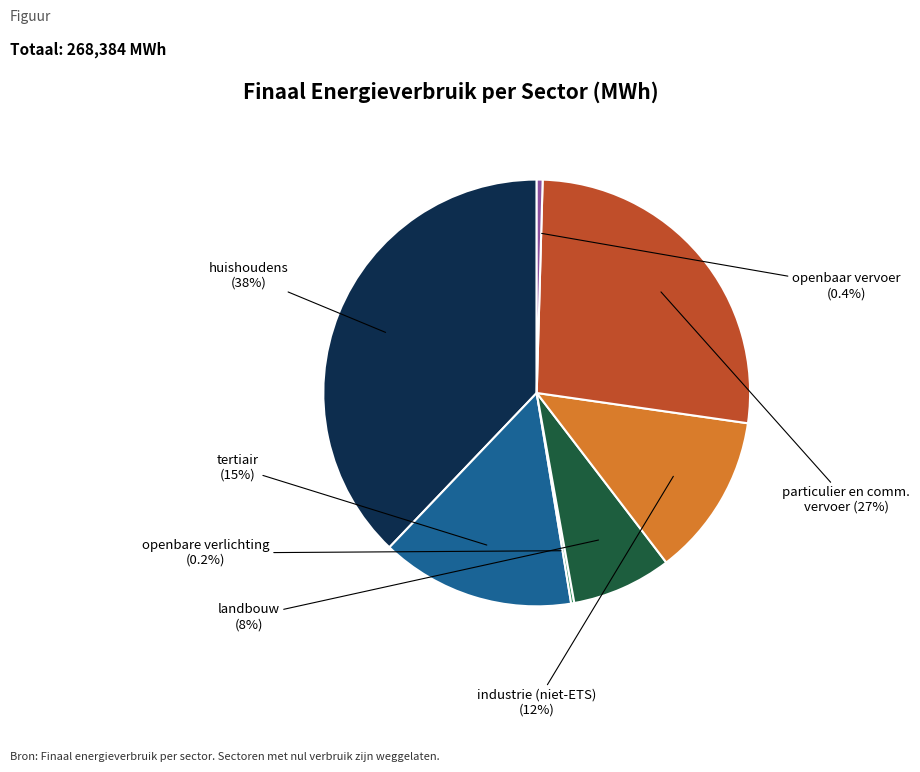

Does any single category account for the majority?

No